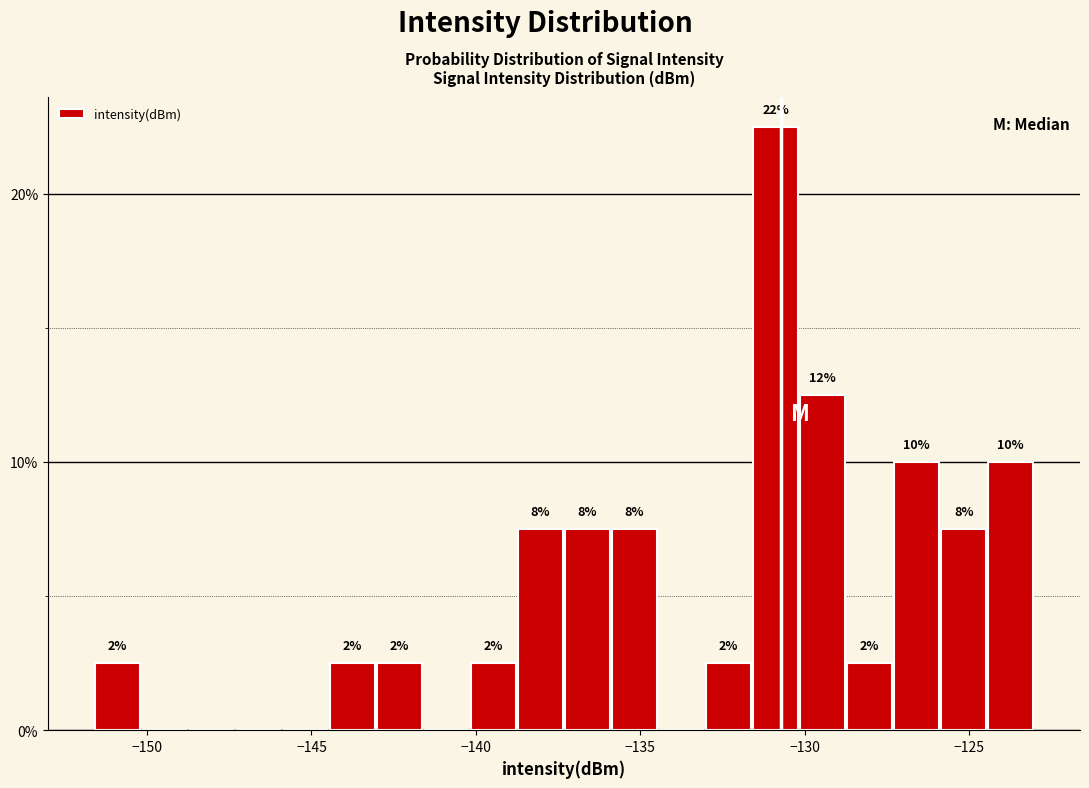

Around what value on the x-axis is the tallest bar? Give the approximate position of its centre, as read against the axis.

-131.0